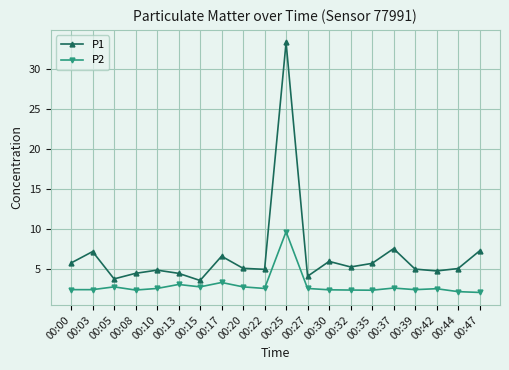

Rank the series by their average value, from highest to lowest.

P1, P2